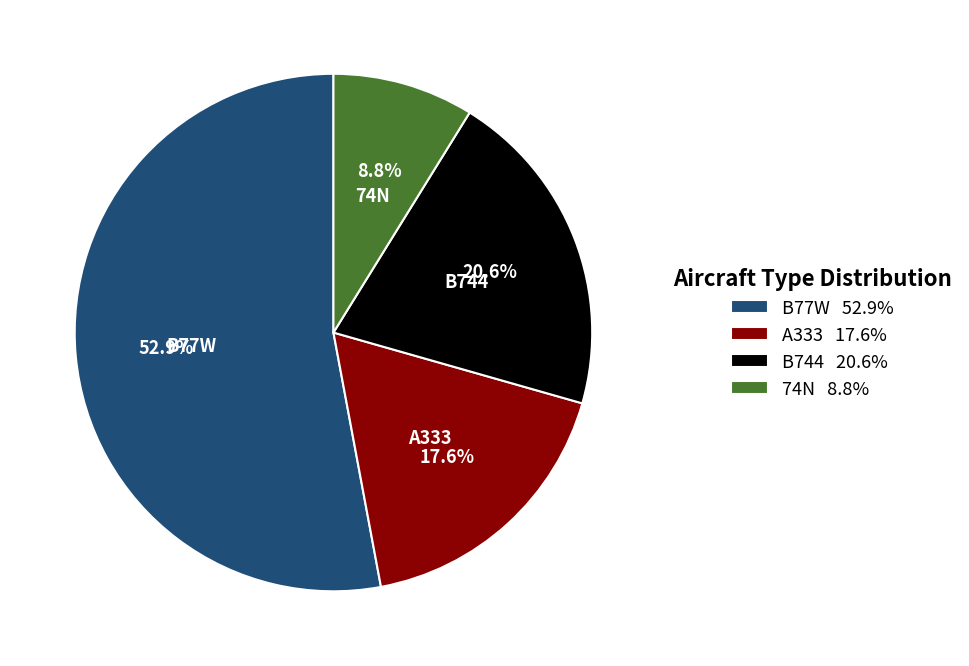

To the nearest percent, what is the difference between the B77W and A333 slice percentages?

35%